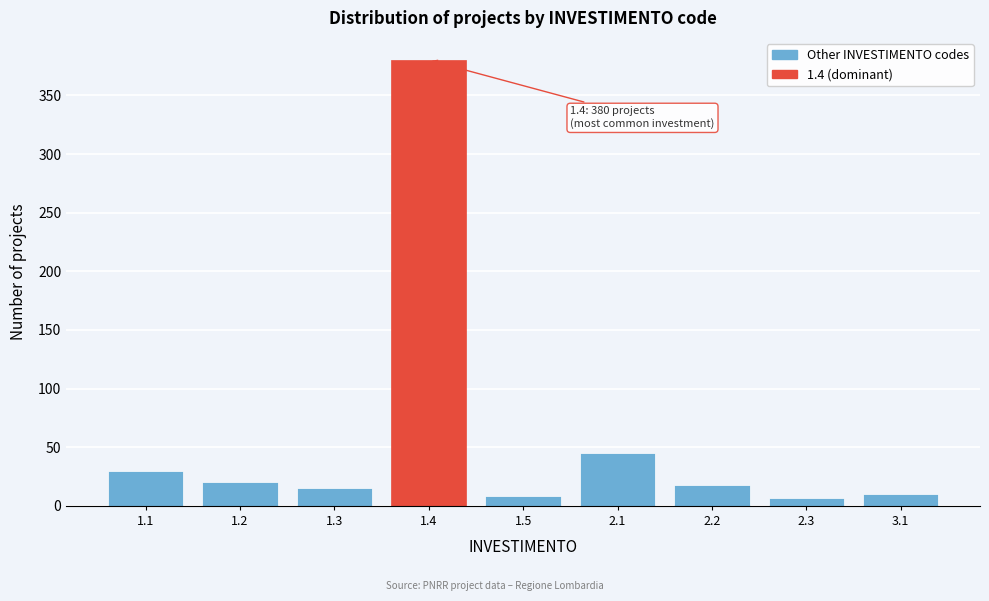

What is the greatest value displayed?

380